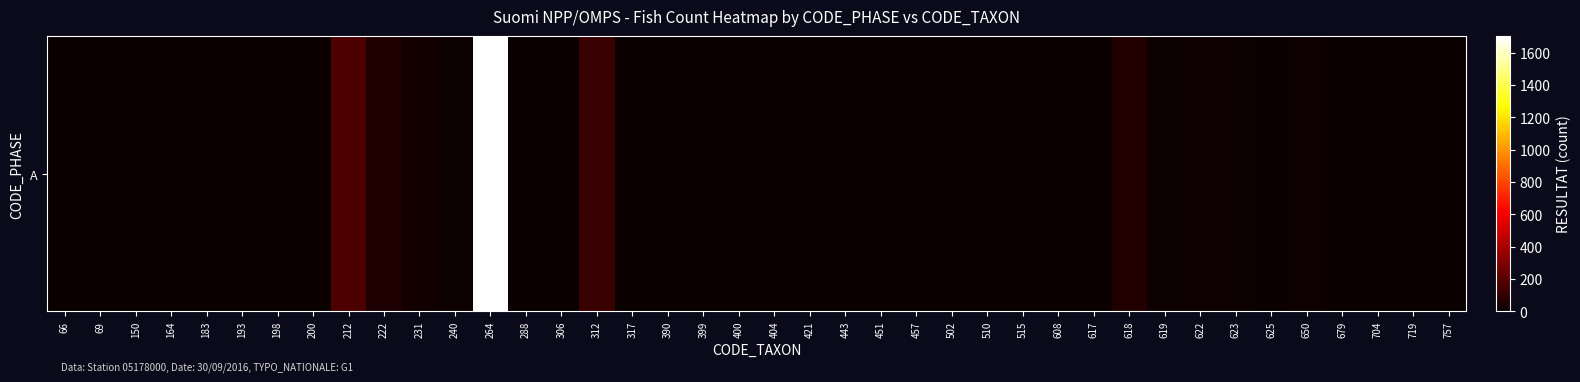

Which label corresponds to the smallest value in the chart?

150